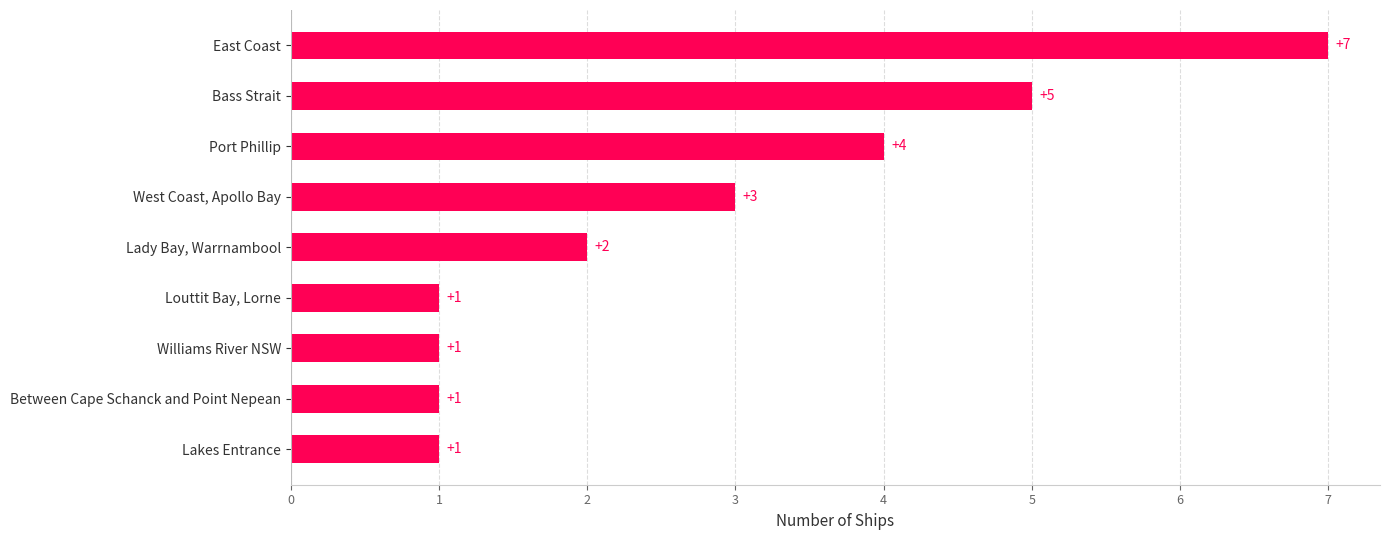

How many bars are there in total?

9